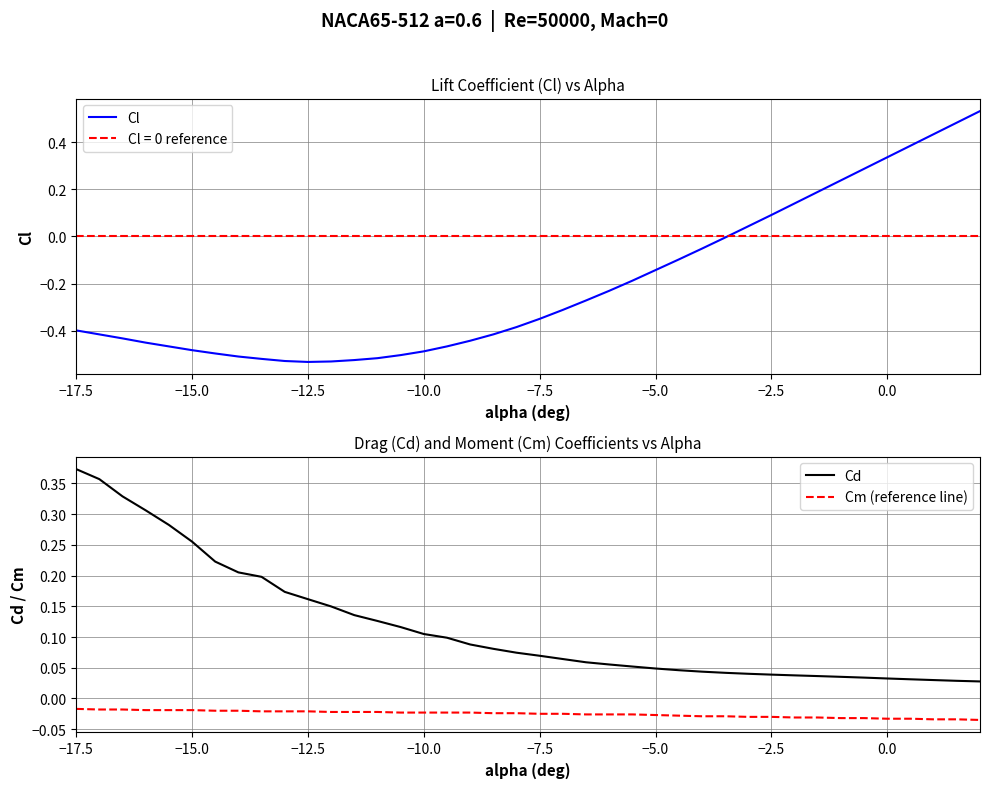

True or false: Cd and Cl cross at least once.

True